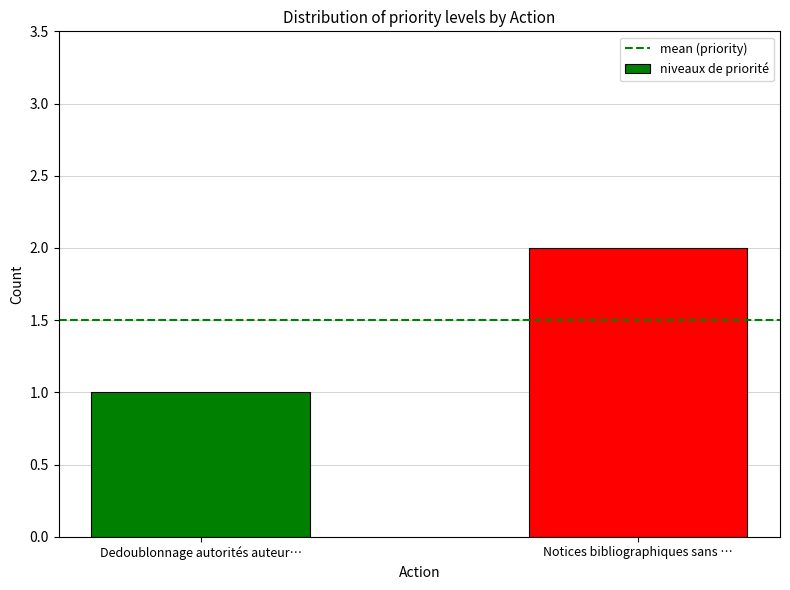

What is the change in value from Dedoublonnage autorités auteur… to Notices bibliographiques sans …?

+1